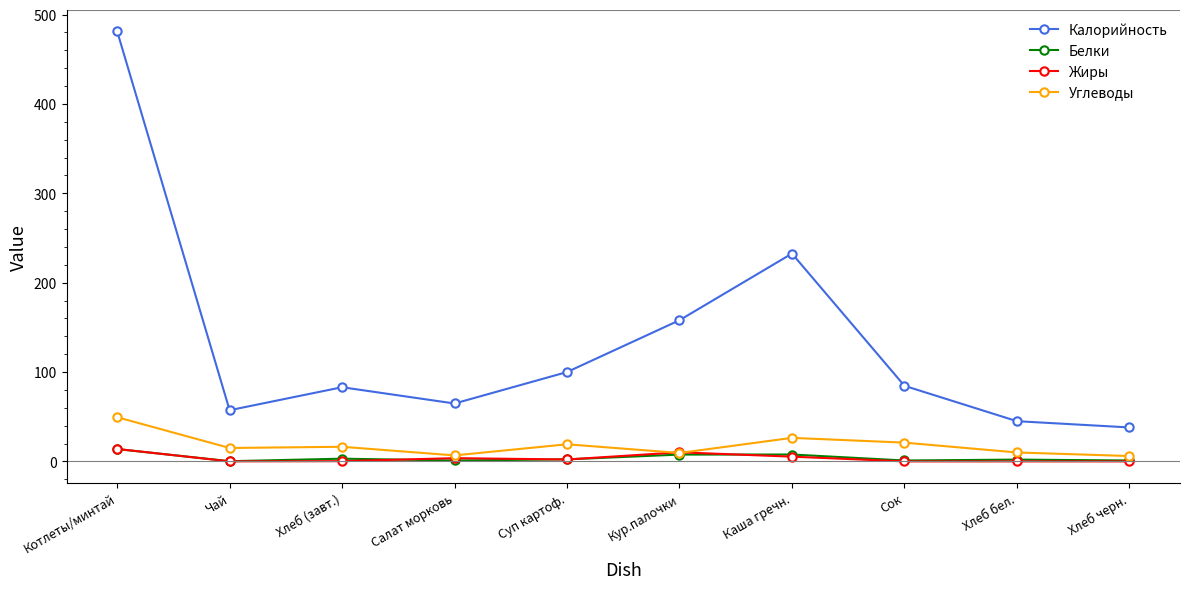

Is it true that Калорийность equals 158.0 at Кур.палочки?

True